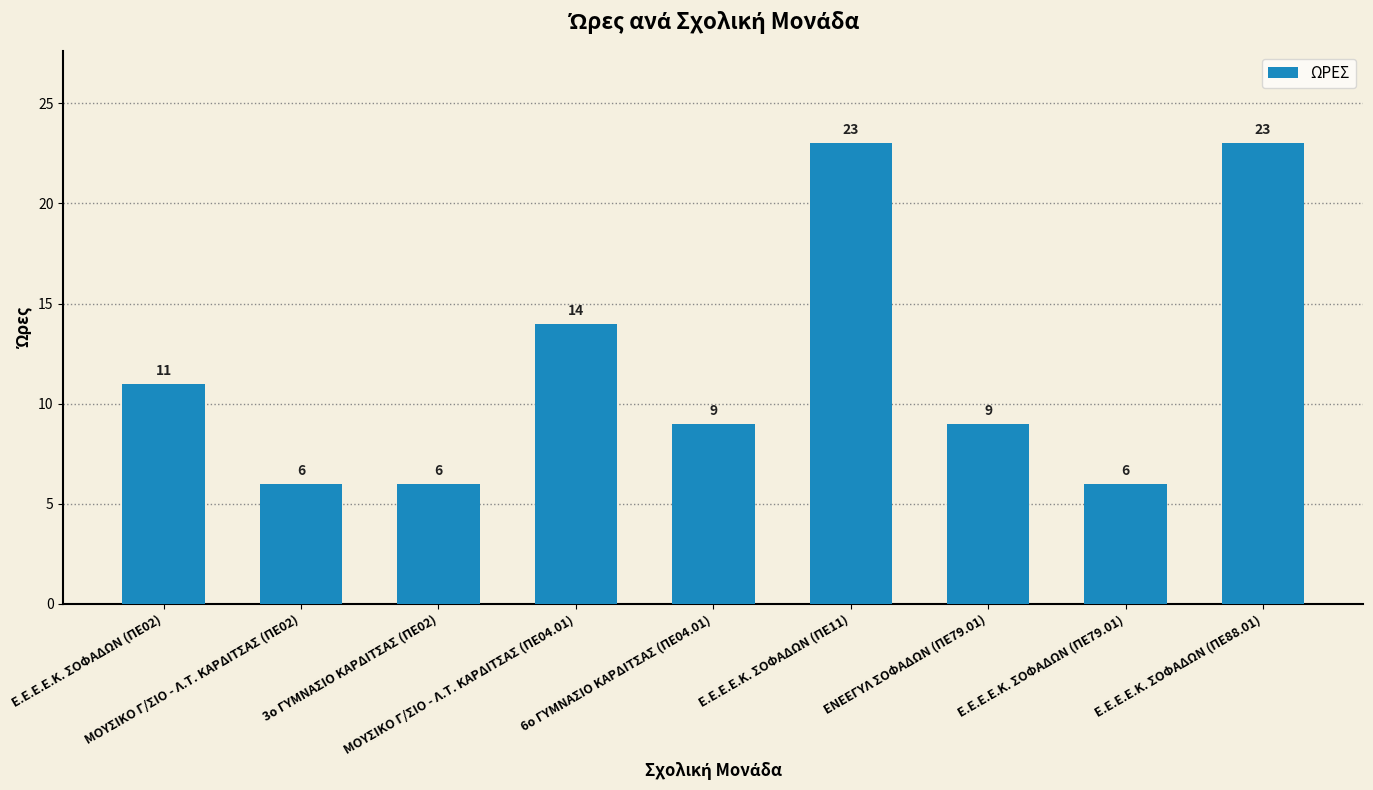

True or false: the data shows 10 at ΜΟΥΣΙΚΟ Γ/ΣΙΟ - Λ.Τ. ΚΑΡΔΙΤΣΑΣ (ΠΕ04.01).

False